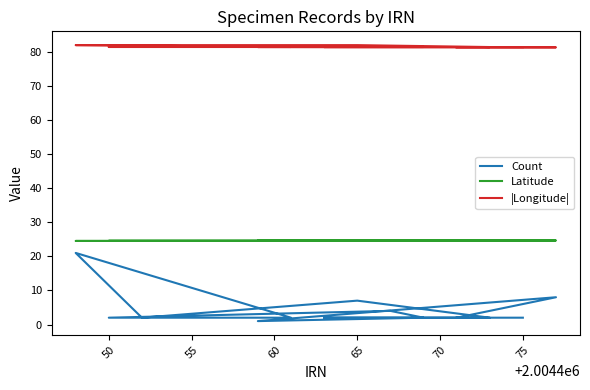

List the series in order of their overall mean, highest first.

|Longitude|, Latitude, Count